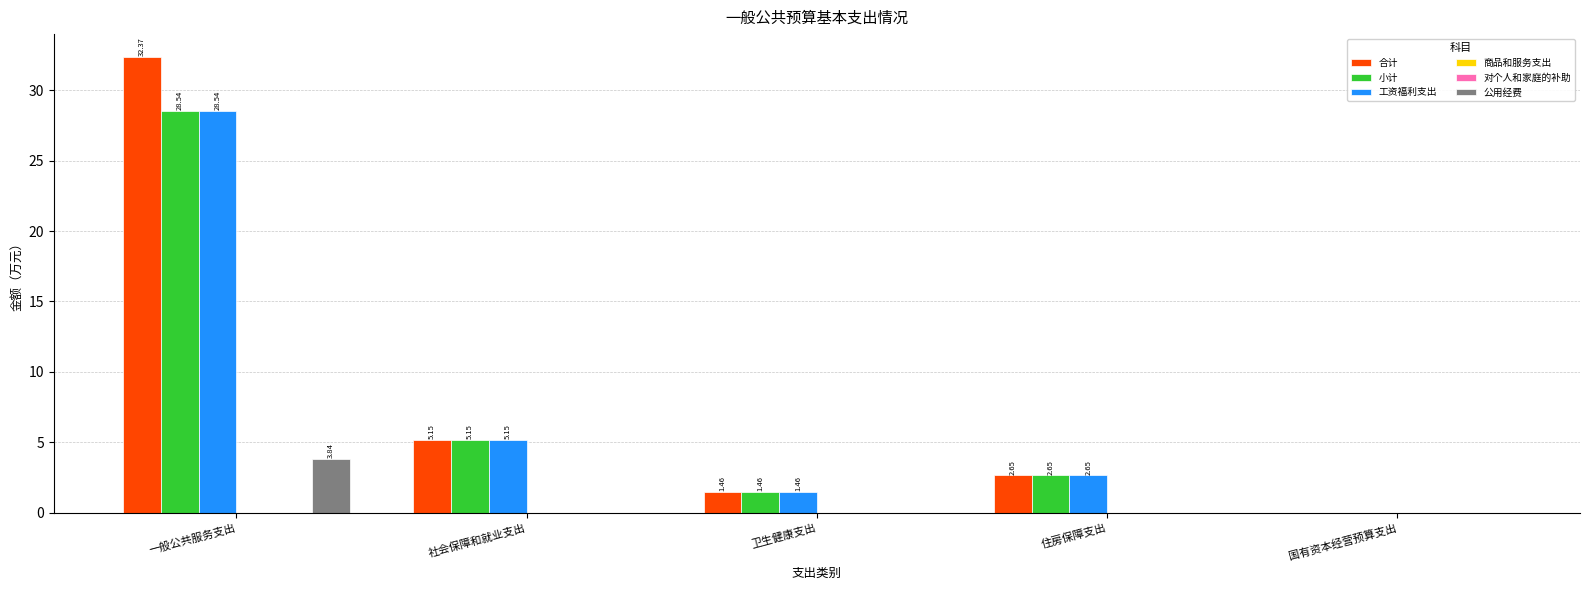

Reading left to right, what are all the values shown in this chart?

合计: 一般公共服务支出=32.4	社会保障和就业支出=5.2	卫生健康支出=1.5	住房保障支出=2.6	国有资本经营预算支出=0.0
小计: 一般公共服务支出=28.5	社会保障和就业支出=5.2	卫生健康支出=1.5	住房保障支出=2.6	国有资本经营预算支出=0.0
工资福利支出: 一般公共服务支出=28.5	社会保障和就业支出=5.2	卫生健康支出=1.5	住房保障支出=2.6	国有资本经营预算支出=0.0
商品和服务支出: 一般公共服务支出=0.0	社会保障和就业支出=0.0	卫生健康支出=0.0	住房保障支出=0.0	国有资本经营预算支出=0.0
对个人和家庭的补助: 一般公共服务支出=0.0	社会保障和就业支出=0.0	卫生健康支出=0.0	住房保障支出=0.0	国有资本经营预算支出=0.0
公用经费: 一般公共服务支出=3.8	社会保障和就业支出=0.0	卫生健康支出=0.0	住房保障支出=0.0	国有资本经营预算支出=0.0